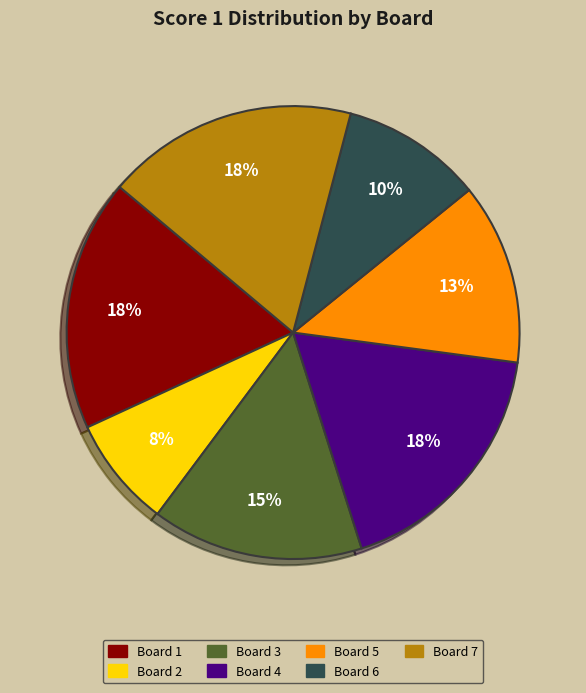

Does Board 1 represent more than half of the total?

No